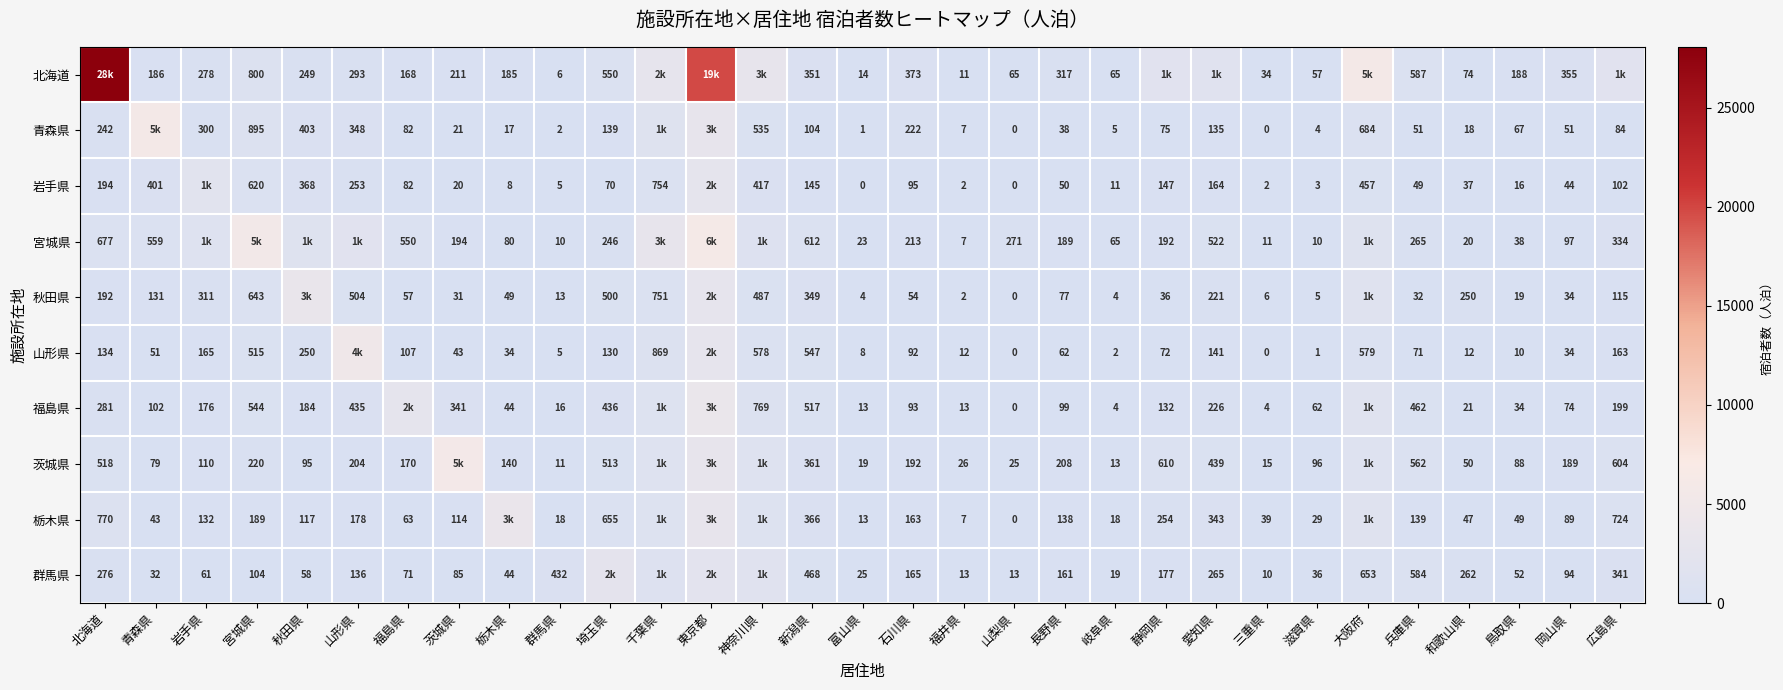

At how many categories does at least one series exceed 0?

31